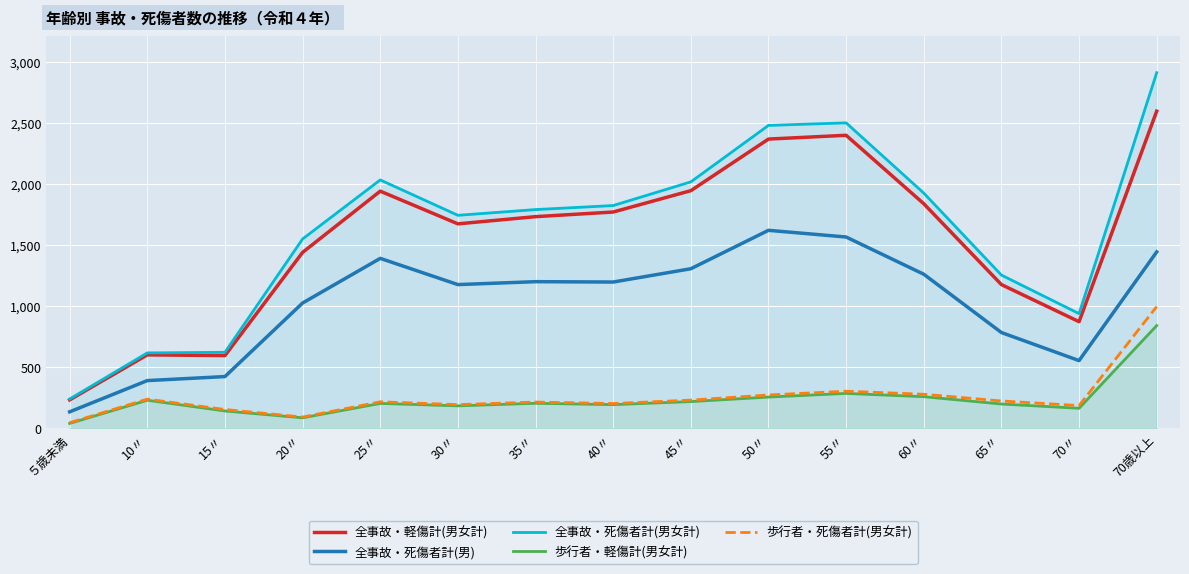

What are all the series names shown in the legend?

全事故・軽傷計(男女計), 全事故・死傷者計(男), 全事故・死傷者計(男女計), 歩行者・軽傷計(男女計), 歩行者・死傷者計(男女計)